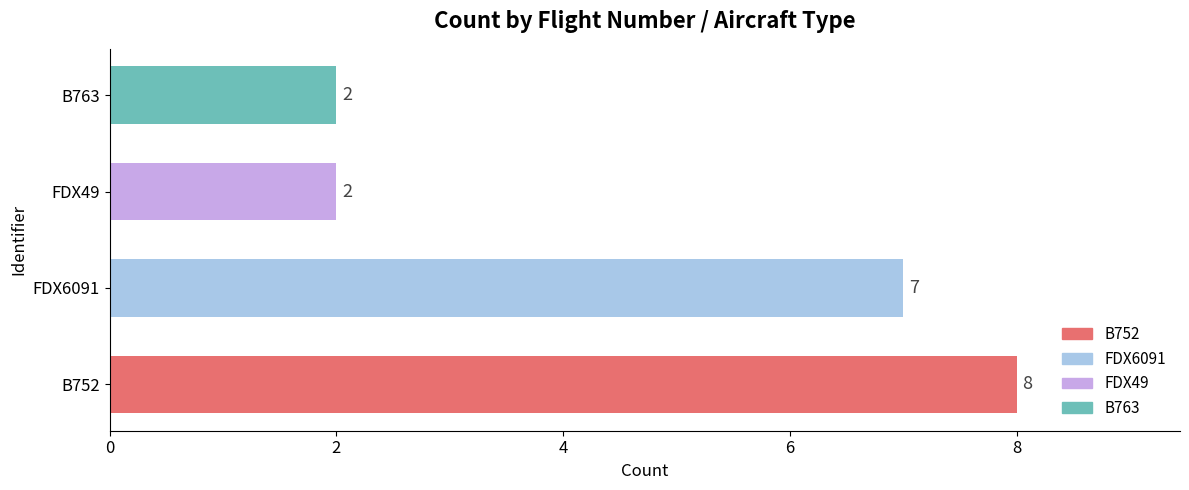

What is the change in value from FDX6091 to FDX49?

-5